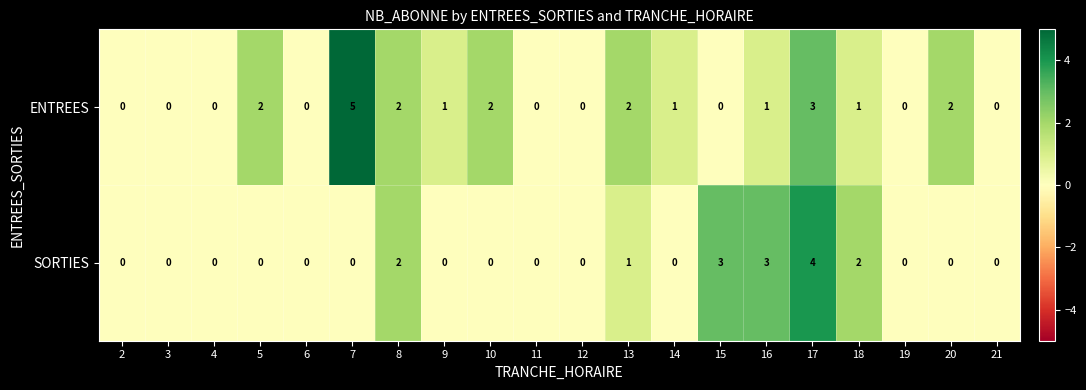

Is the value of ENTREES at 14 greater than the value of SORTIES at 20?

Yes